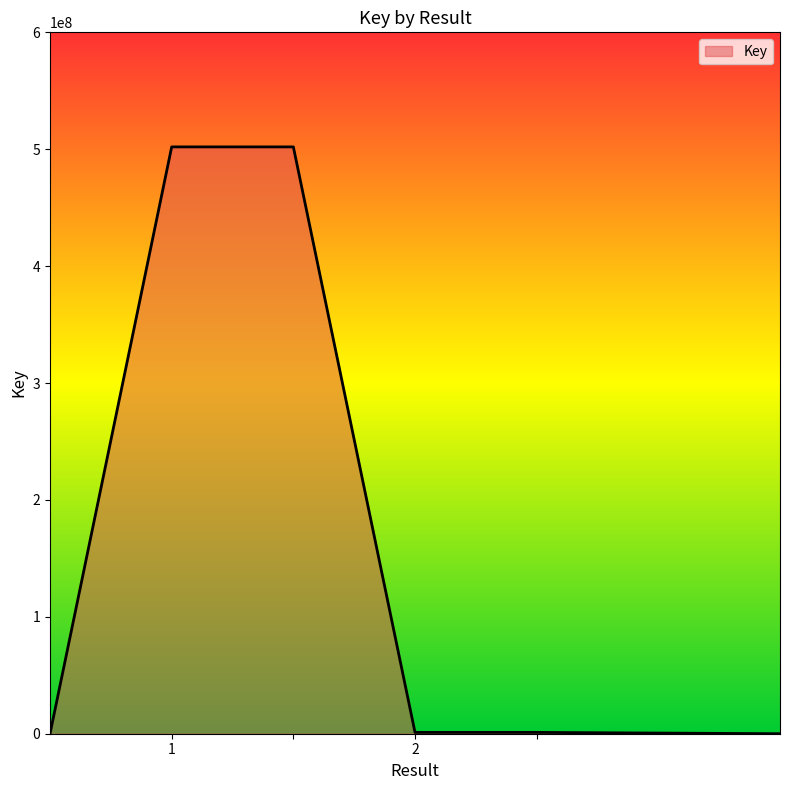

What is the maximum value shown in the chart?

502008212